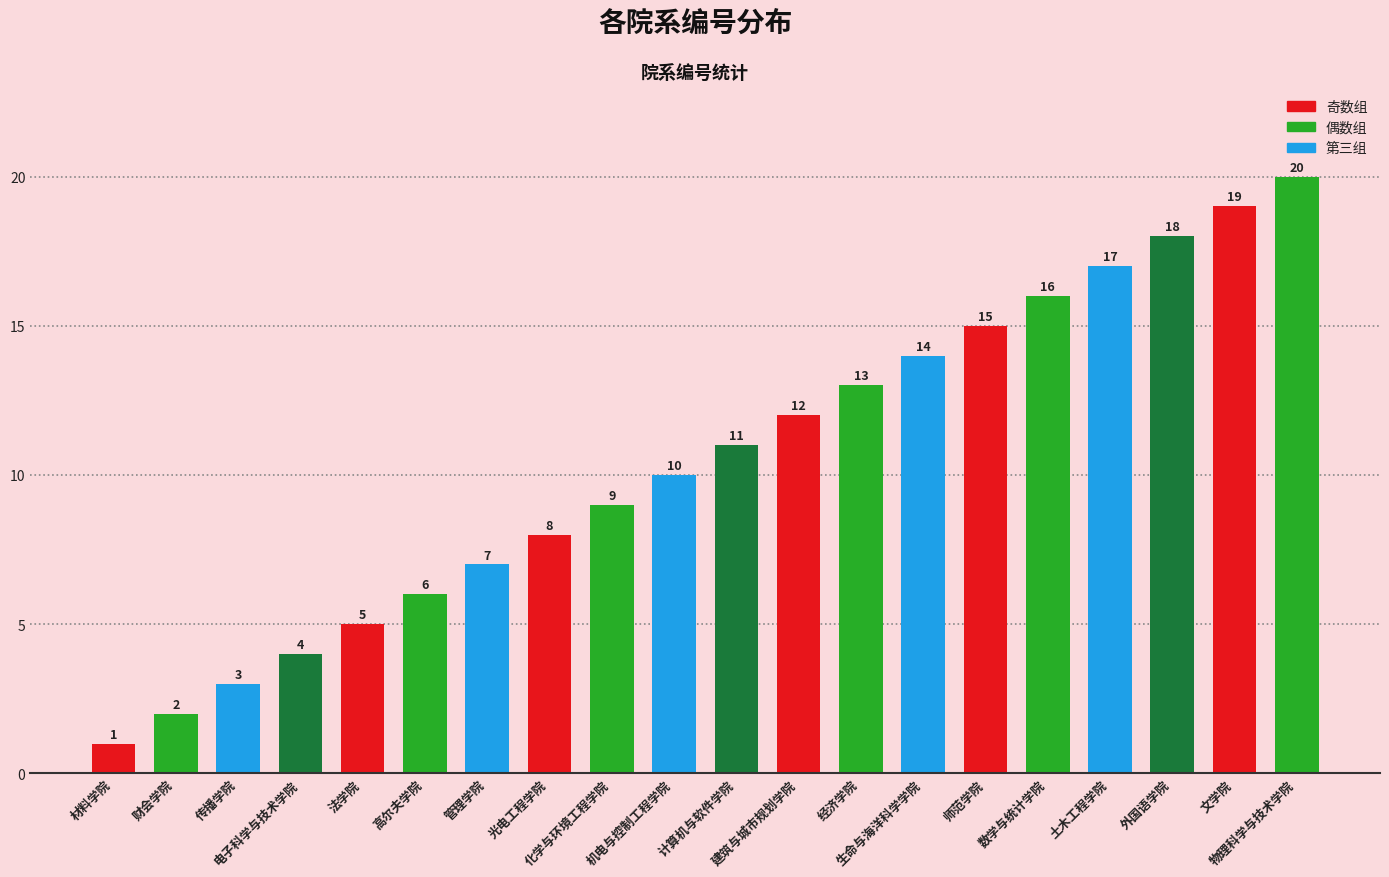

True or false: the data shows 2 at 光电工程学院.

False